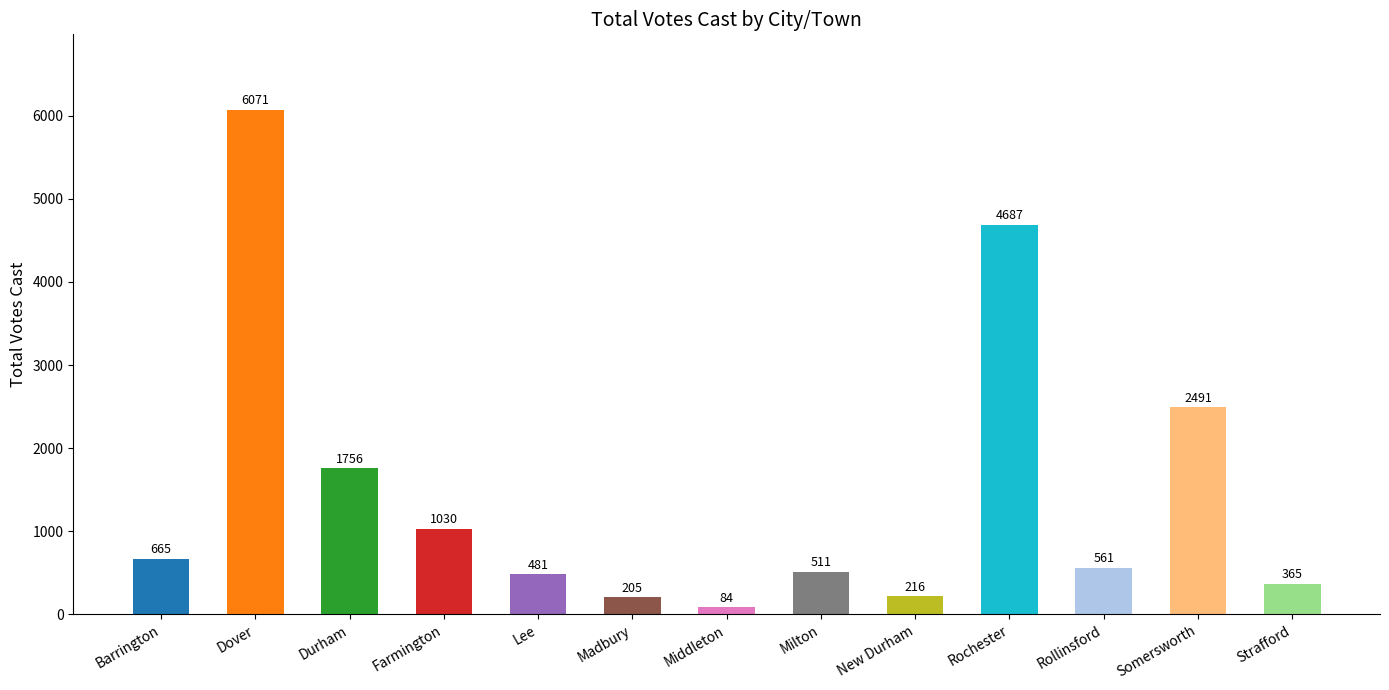

What is the change in value from Middleton to Strafford?

+281